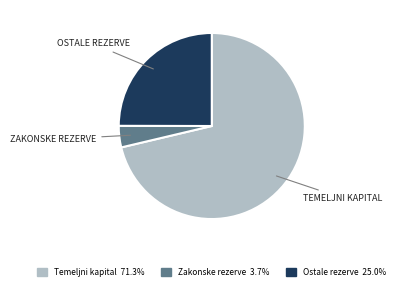

Combined, do Ostale rezerve 25.0% and Zakonske rezerve 3.7% account for over 50%?

No